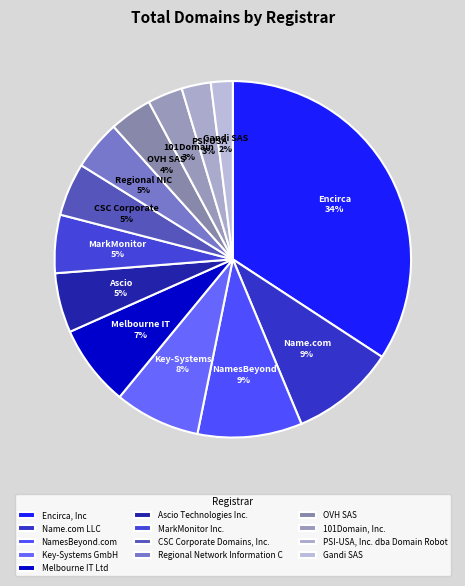

How many slices are in this pie chart?

13